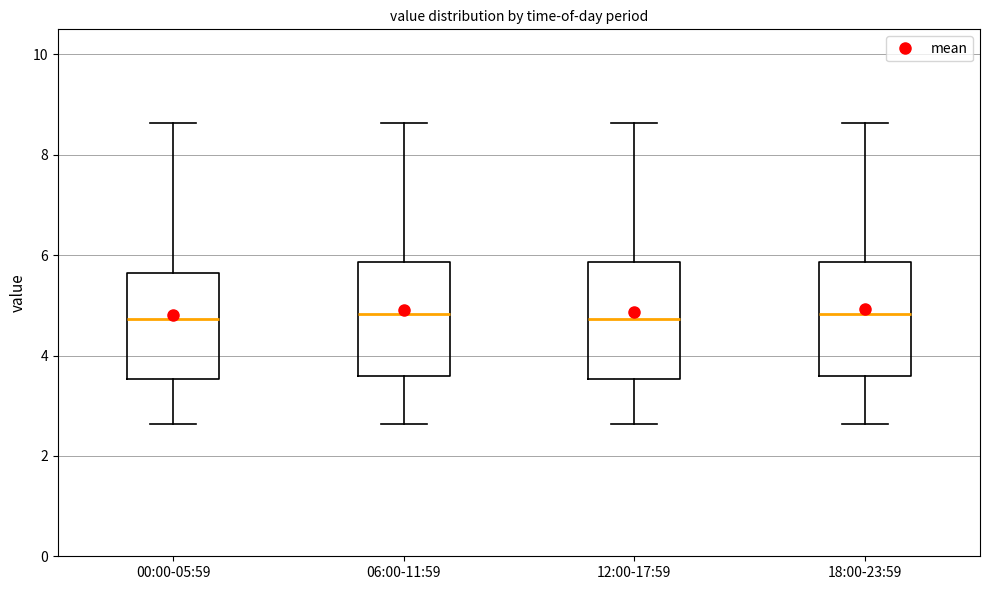

Where is the lower edge of the box for 18:00-23:59 on the y-axis? The values are not printed on the chart, so give them approximately, as read against the axis.

3.6